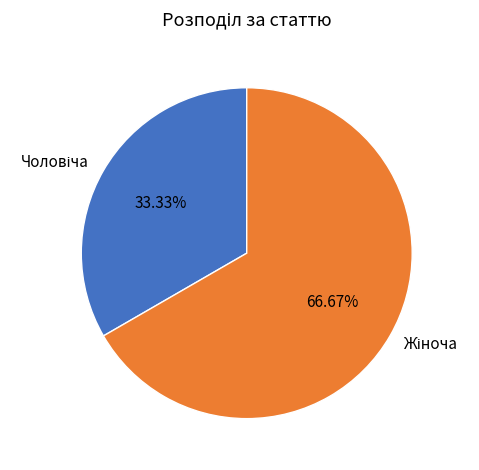

Is there any slice that represents more than half of the pie?

Yes